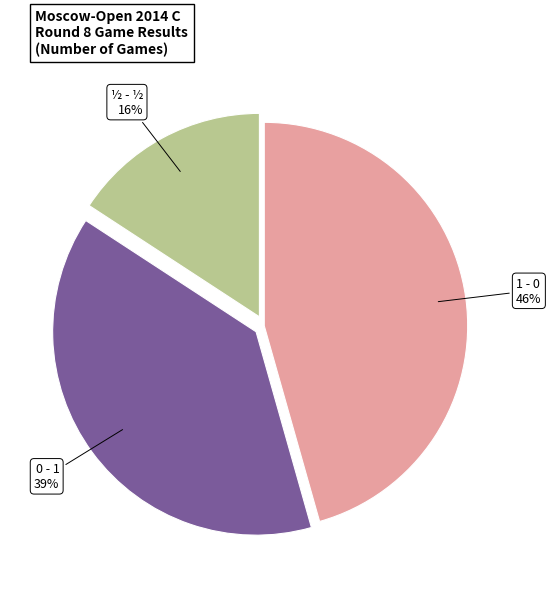

Is 1 - 0 the majority of the pie?

No